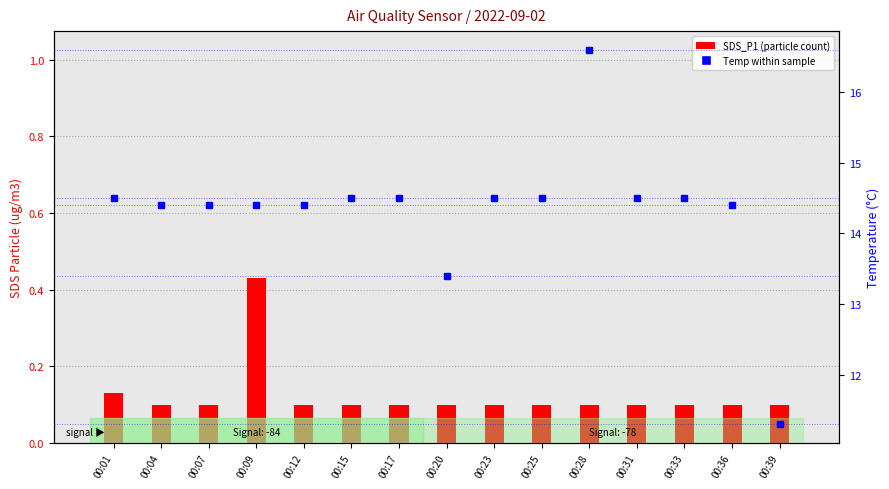

The value of SDS_P1 at 00:20 is 0.1. True or false?

True